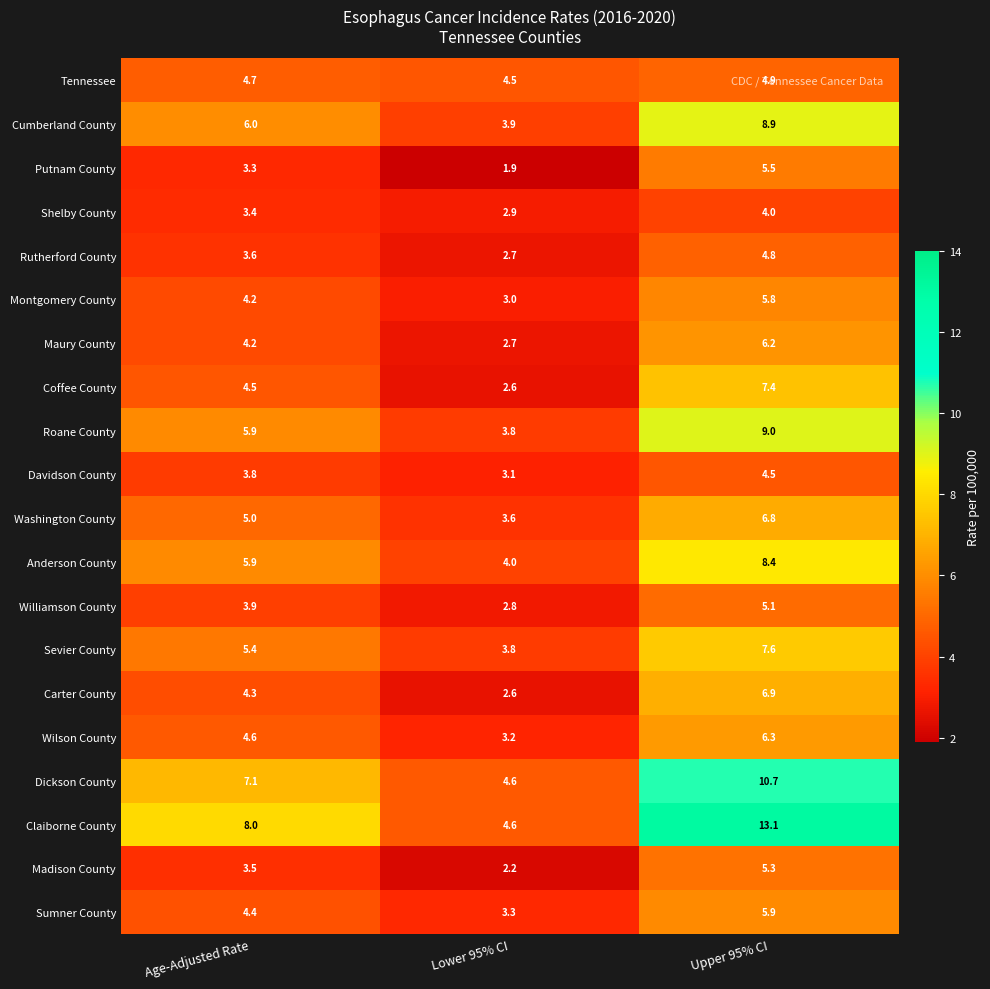

Count the number of data series in this chart.

20